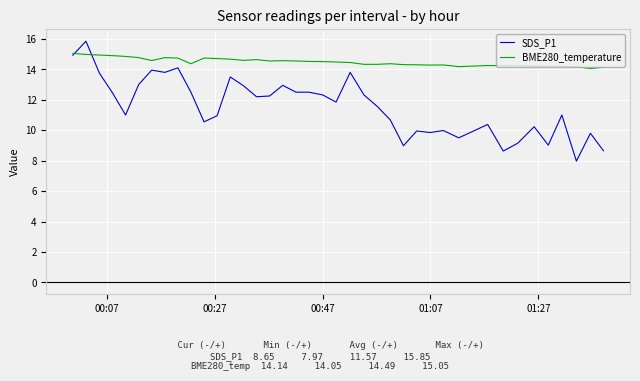

Rank the series by their average value, from highest to lowest.

BME280_temperature, SDS_P1